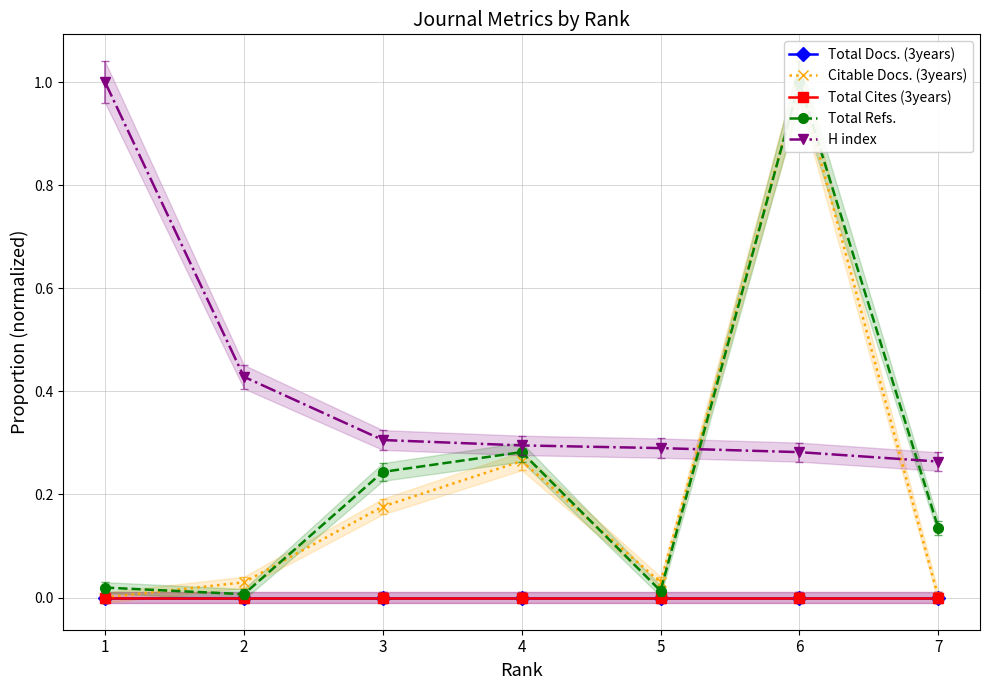

How many lines are shown in the chart?

5